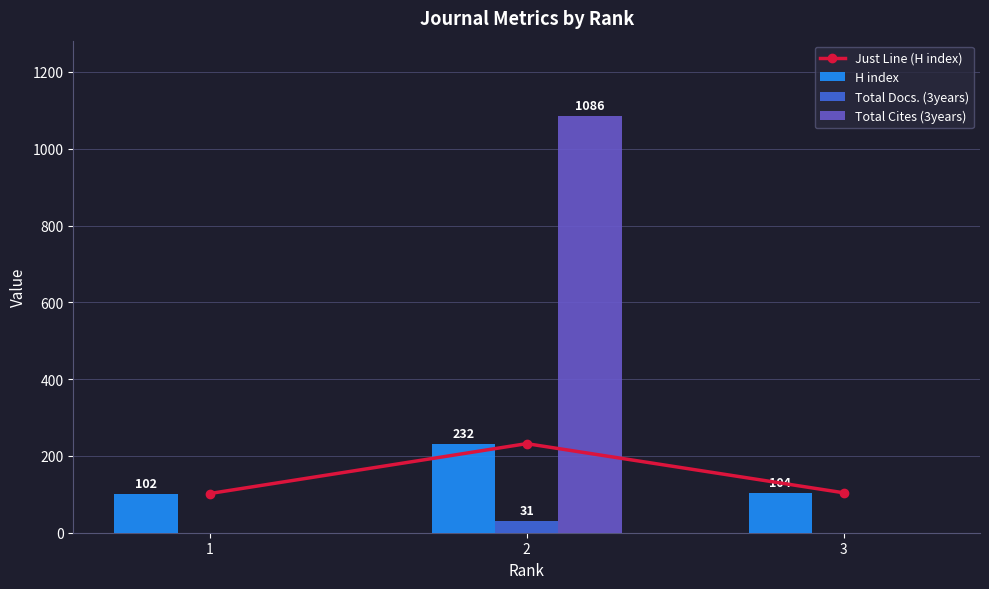

Between 2 and 1, which is larger?

2